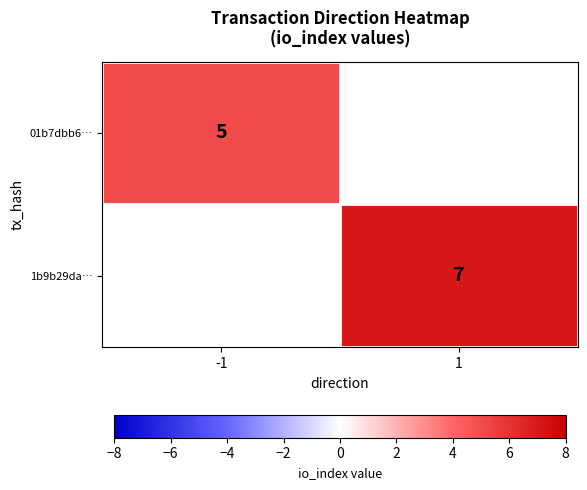

How many categories are shown in the chart?

2